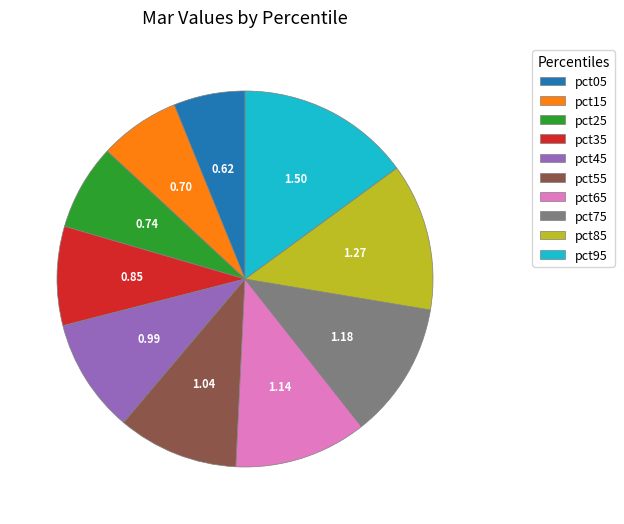

Count the number of slices in the pie.

10